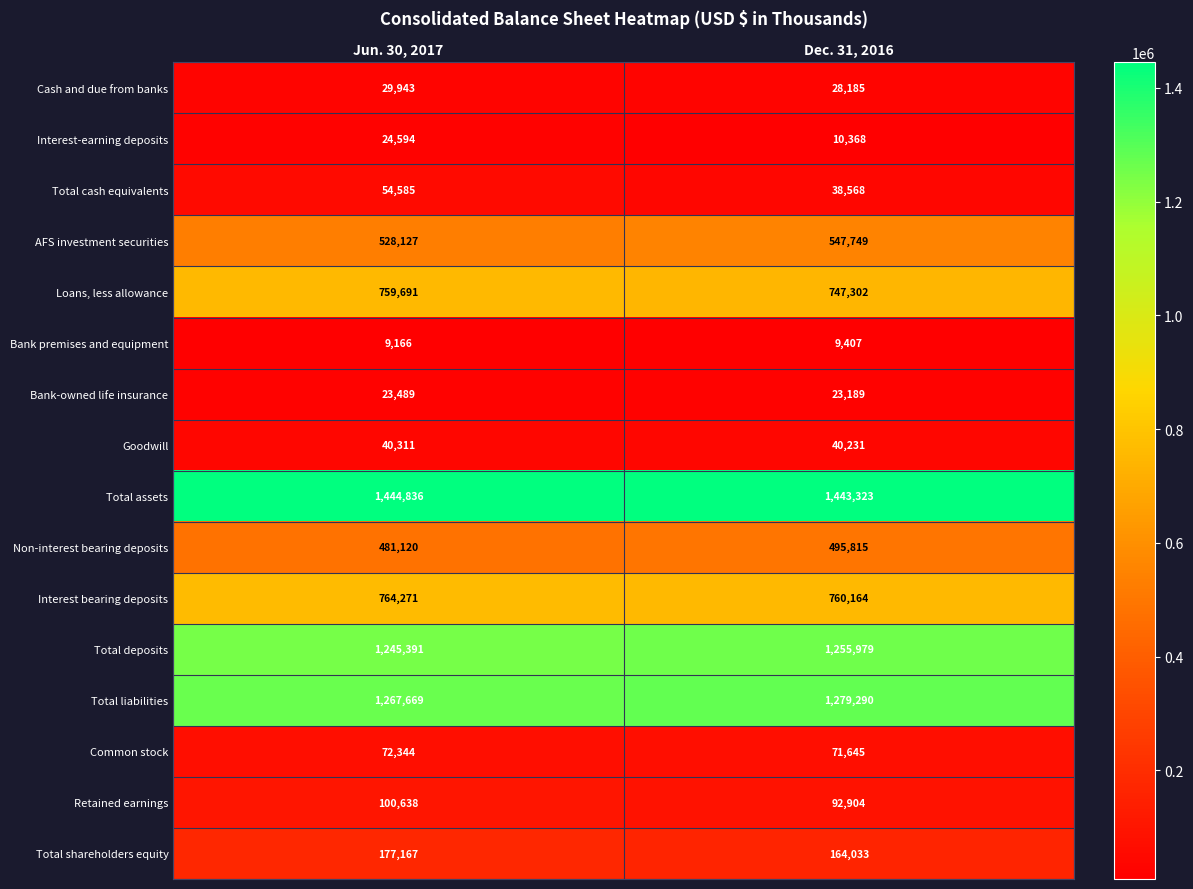

Count the number of data series in this chart.

16